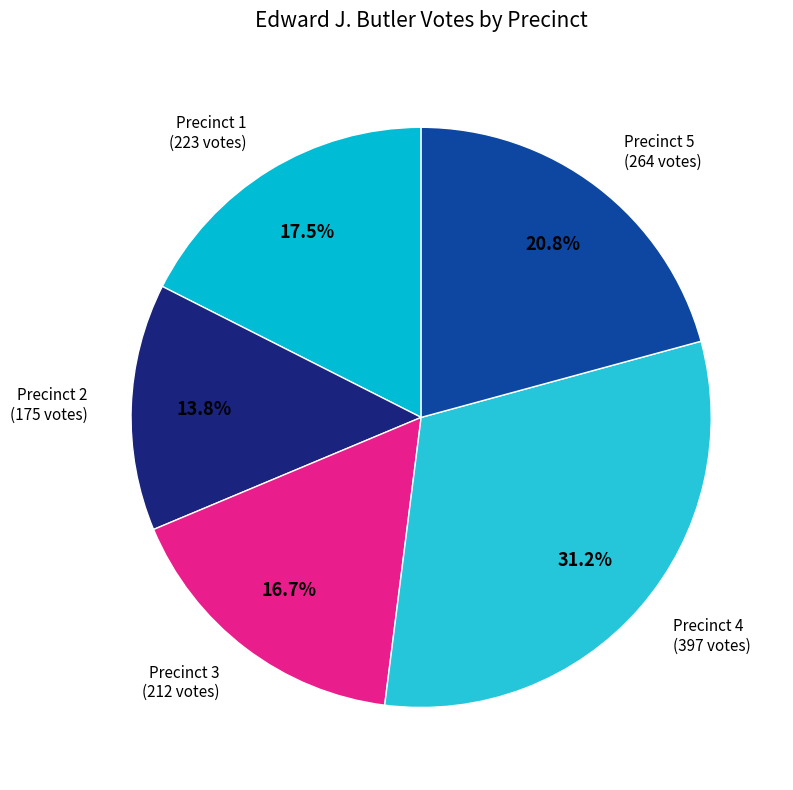

What portion of the pie excludes Precinct 4?

68.8%